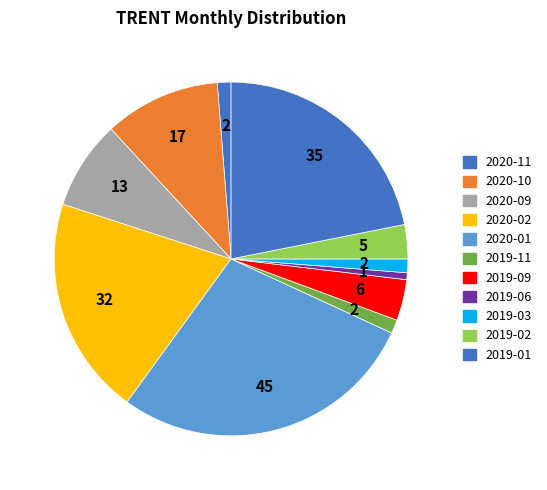

To the nearest percent, what portion does 2020-09 represent?

8%